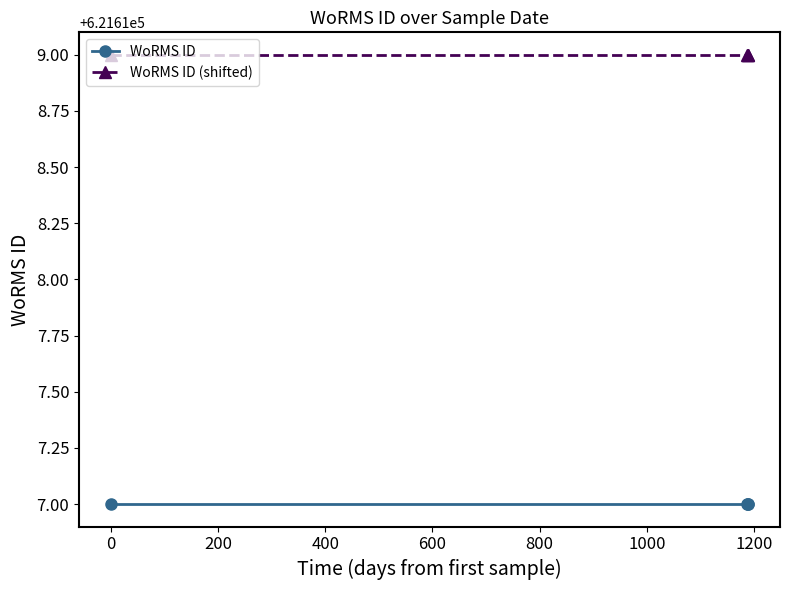

List the series in order of their overall mean, lowest first.

WoRMS ID, WoRMS ID (shifted)